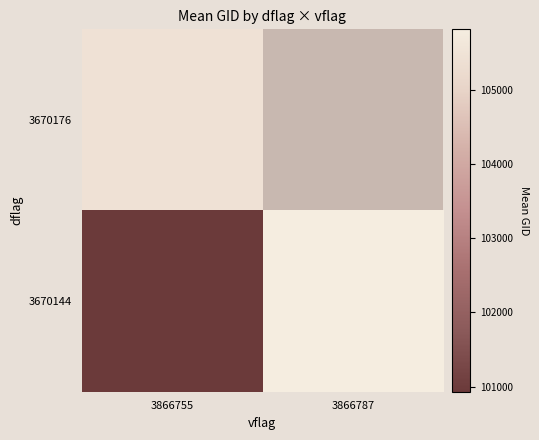

At which category is the sum across all series the highest?

3866755